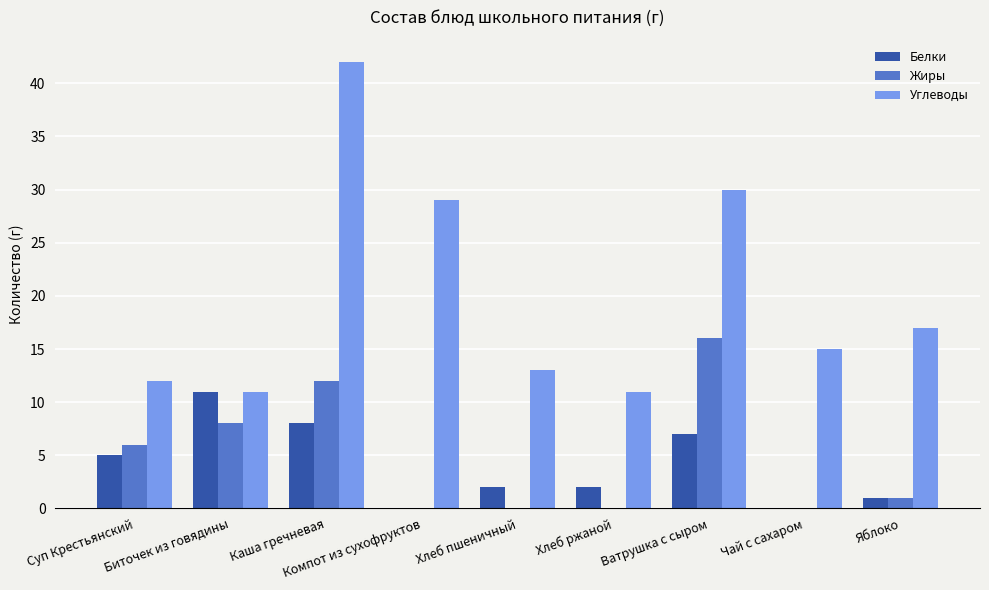

What is the sum of all Белки values?

36